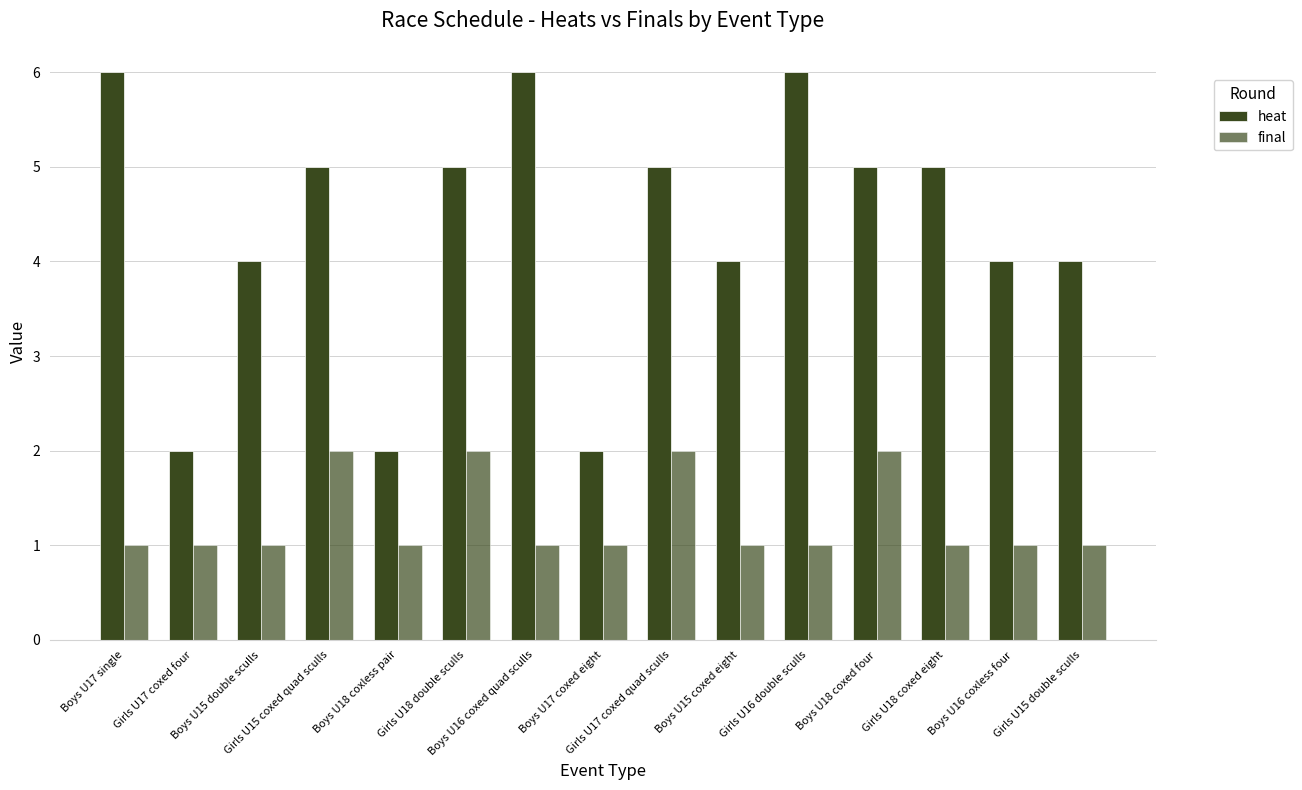

What is the maximum value shown in the chart?

6